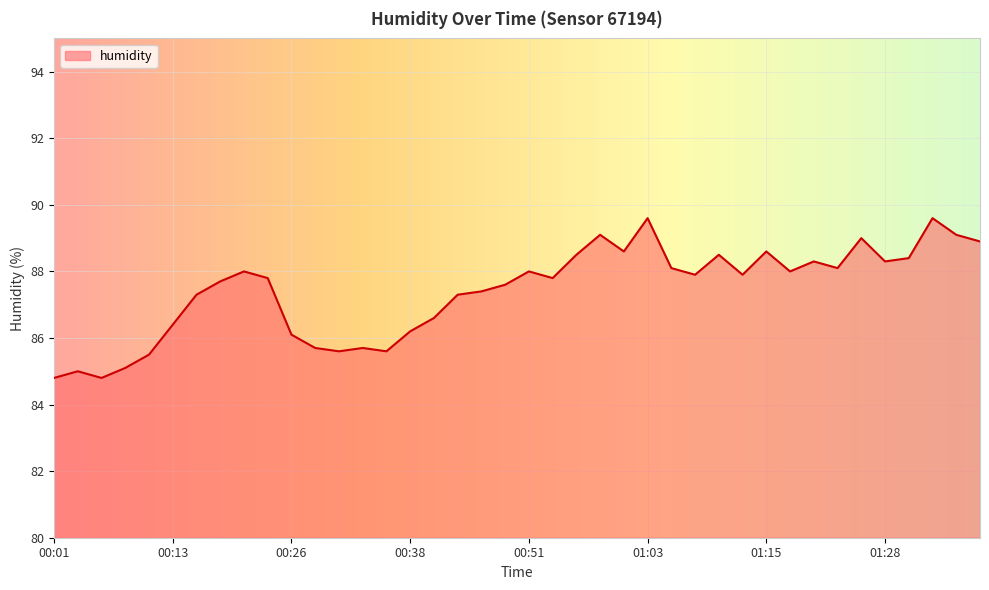

Rank the categories by value from highest to lowest.

01:03, 01:32, 00:58, 01:35, 01:25, 01:37, 01:01, 01:15, 00:56, 01:11, 01:30, 01:20, 01:28, 01:06, 01:23, 00:21, 00:51, 01:18, 01:08, 01:13, 00:23, 00:53, 00:18, 00:48, 00:46, 00:16, 00:44, 00:41, 00:13, 00:38, 00:26, 00:28, 00:33, 00:31, 00:36, 00:11, 00:08, 00:03, 00:01, 00:06